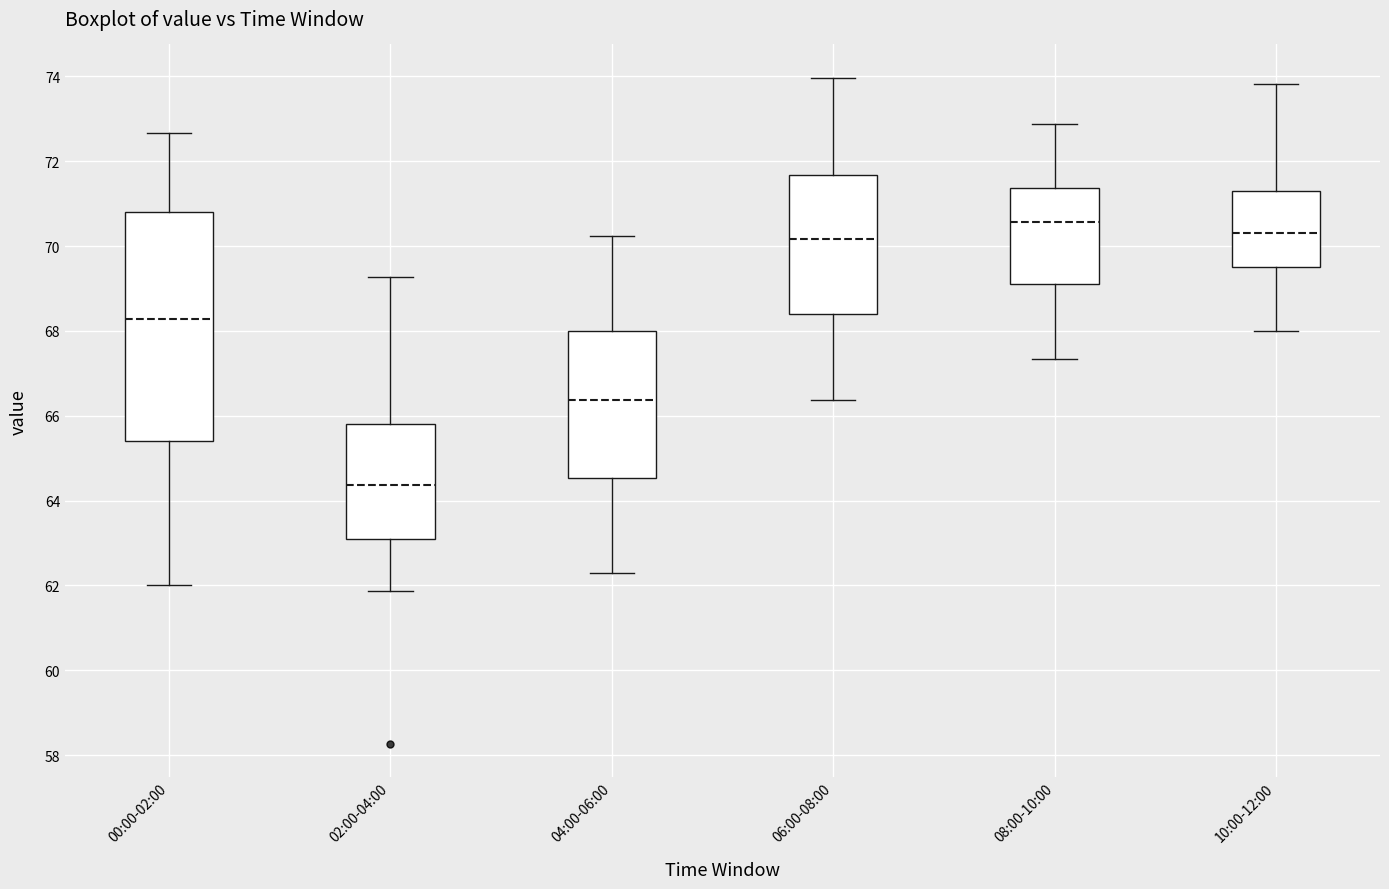

Reading left to right, read every box against the y-axis: the position of its median line, the range the box covers, and the ends of its whiskers. The values are not printed on the chart, so give them approximately, as read against the axis.

00:00-02:00: median 68.2, box 65.4 to 70.8, whiskers 62.0 to 72.6
02:00-04:00: median 64.4, box 63.2 to 65.8, whiskers 61.8 to 69.2
04:00-06:00: median 66.4, box 64.6 to 68.0, whiskers 62.4 to 70.2
06:00-08:00: median 70.2, box 68.4 to 71.6, whiskers 66.4 to 74.0
08:00-10:00: median 70.6, box 69.2 to 71.4, whiskers 67.4 to 72.8
10:00-12:00: median 70.4, box 69.6 to 71.4, whiskers 68.0 to 73.8